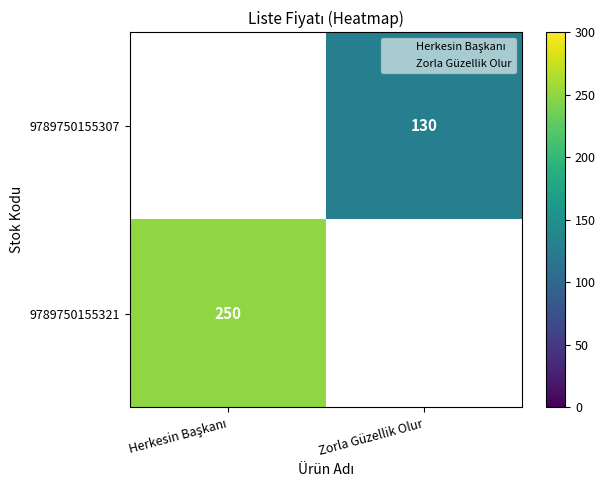

At which label does 9789750155307 reach its minimum?

Herkesin Başkanı